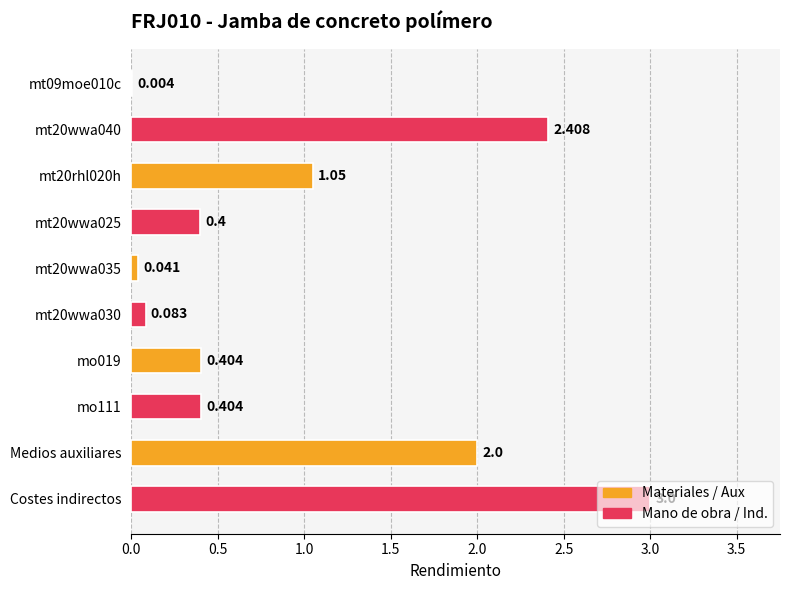

Which category has the highest value across all series?

Costes indirectos